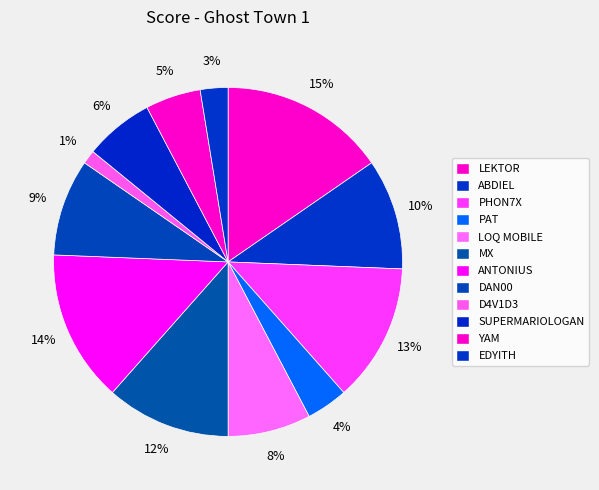

How many slices are in this pie chart?

12